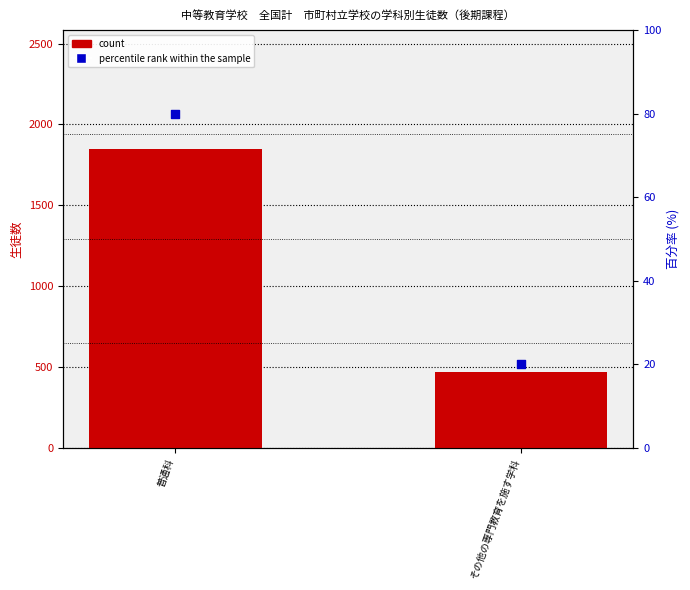

Which series has the largest Y range (max minus min)?

count